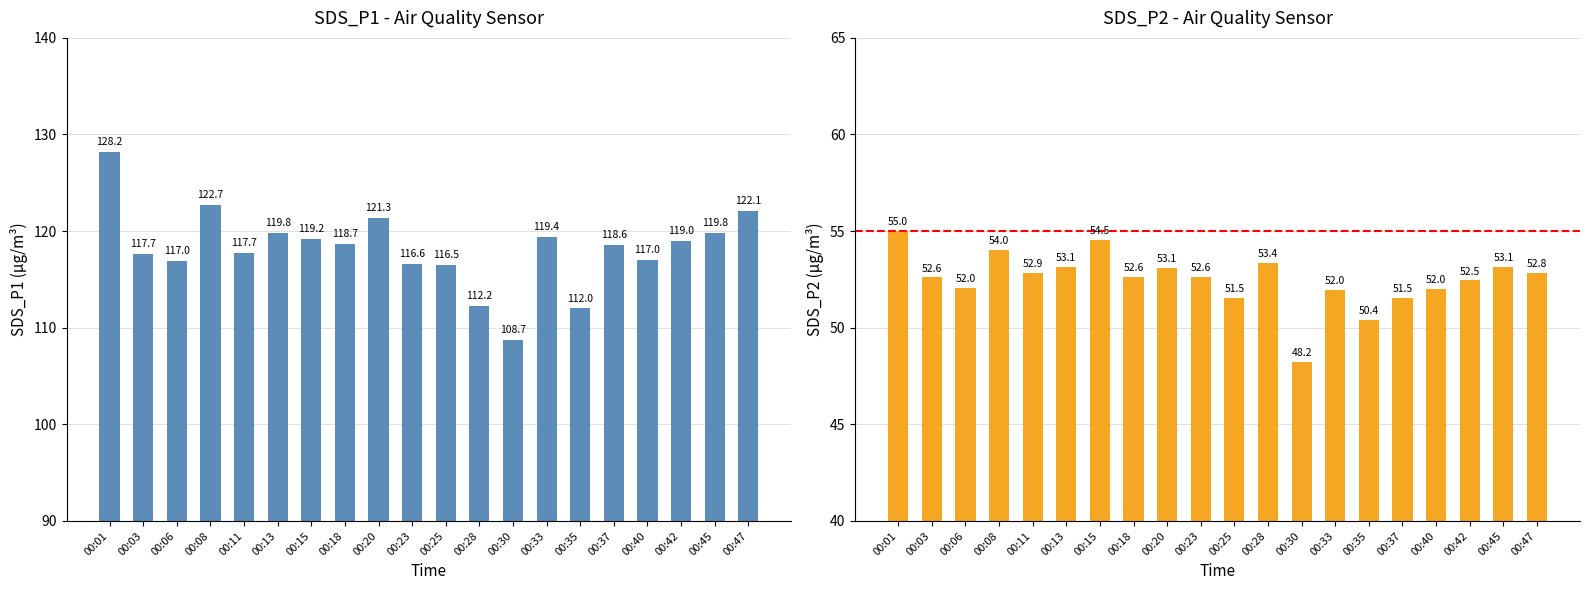

True or false: SDS_P2 has a value of 75.7 at 00:35.

False